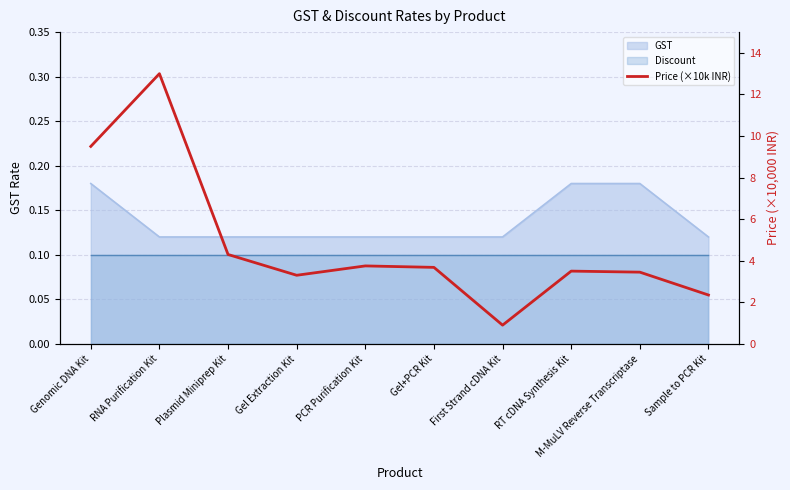

Which has a higher value, PCR Purification Kit or Sample to PCR Kit?

PCR Purification Kit